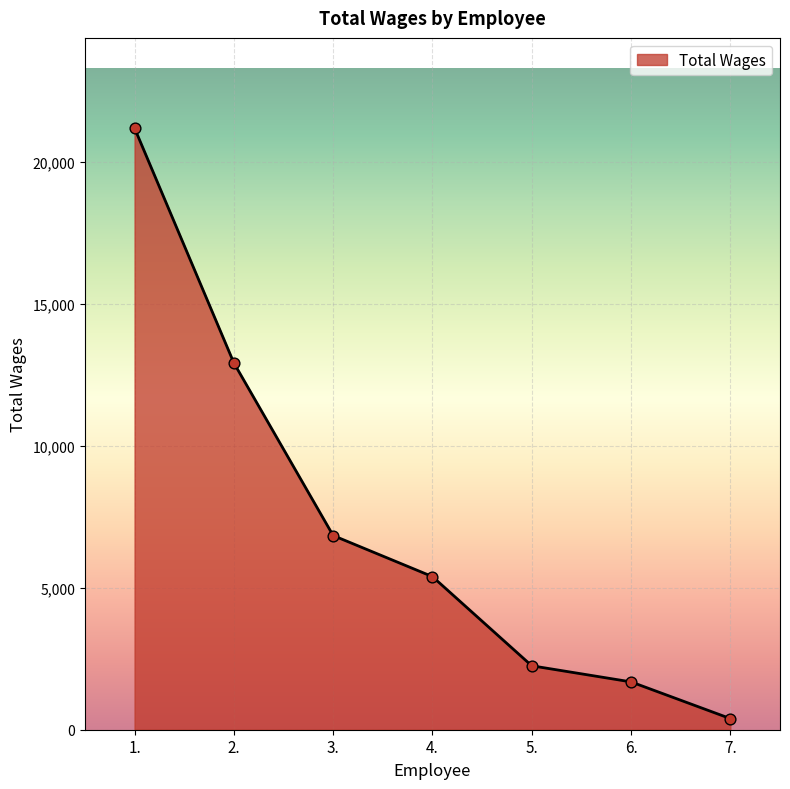

What is the ratio of the value at 5. to the value at 3.?

0.3